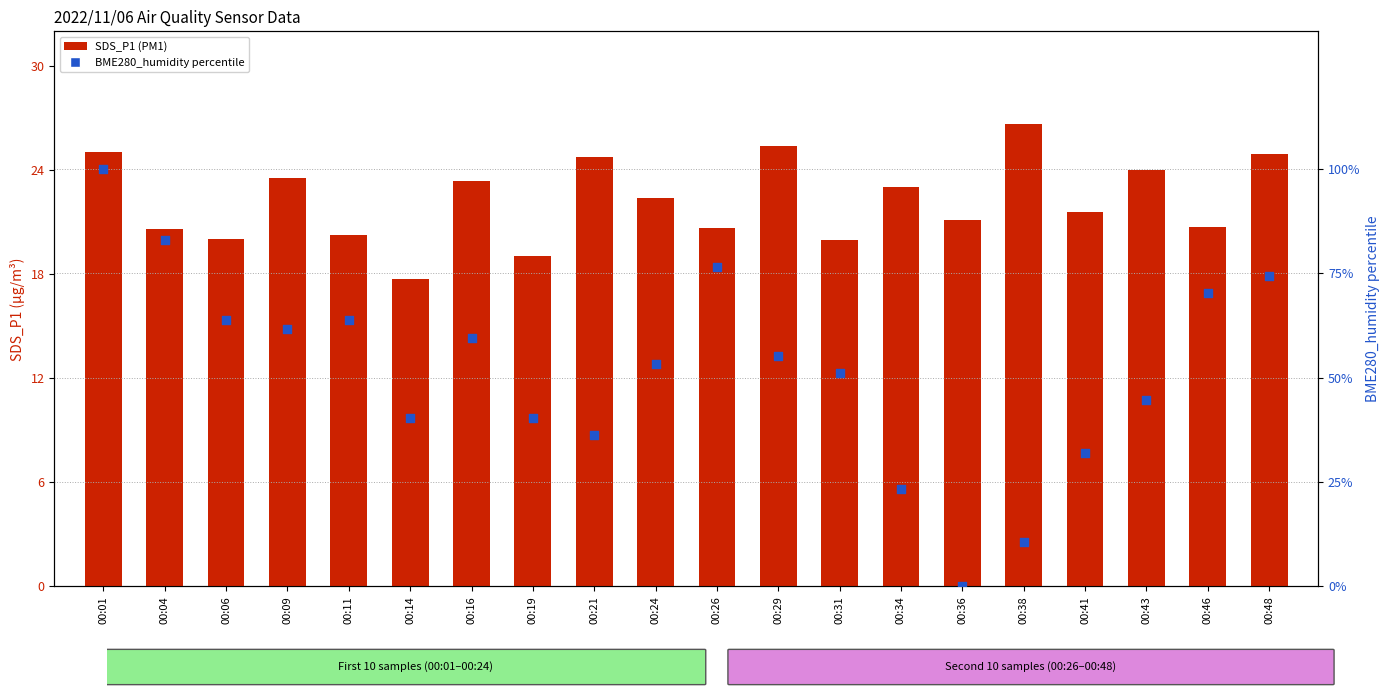

Which series reaches the maximum Y coordinate?

BME280_humidity percentile